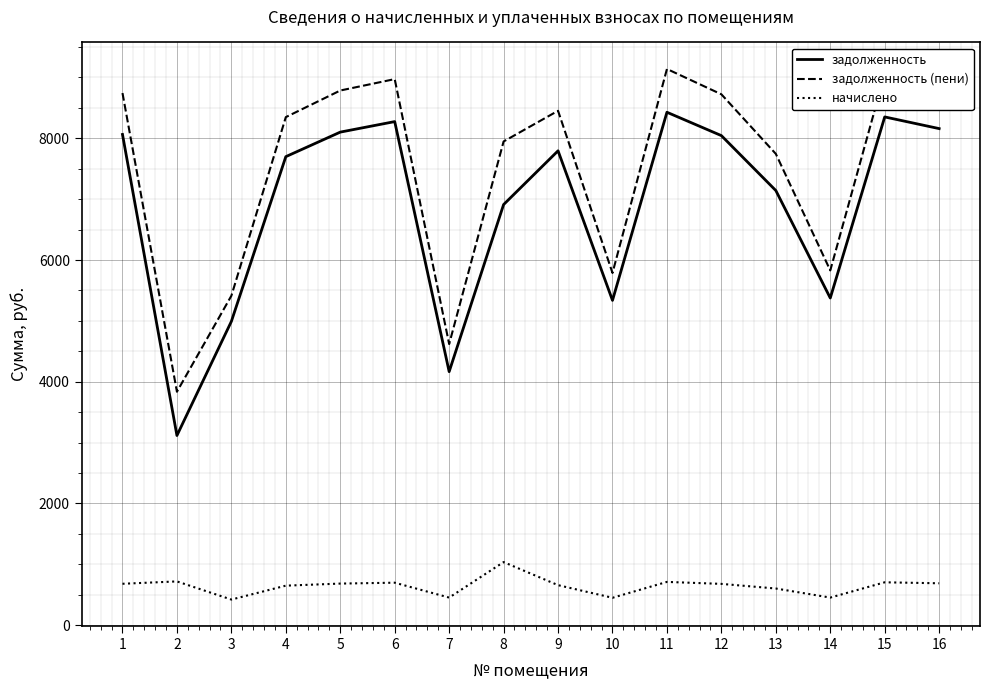

The value of задолженность (пени) at 7 is 2012.1. True or false?

False